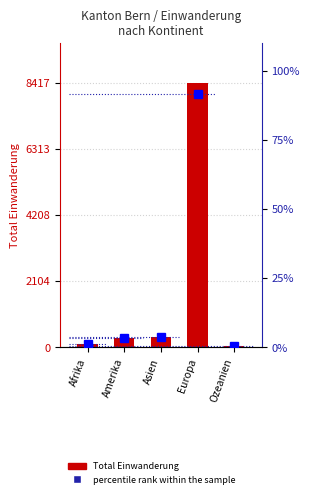

List the series in order of their overall mean, highest first.

Total Einwanderung, percentile rank within sample